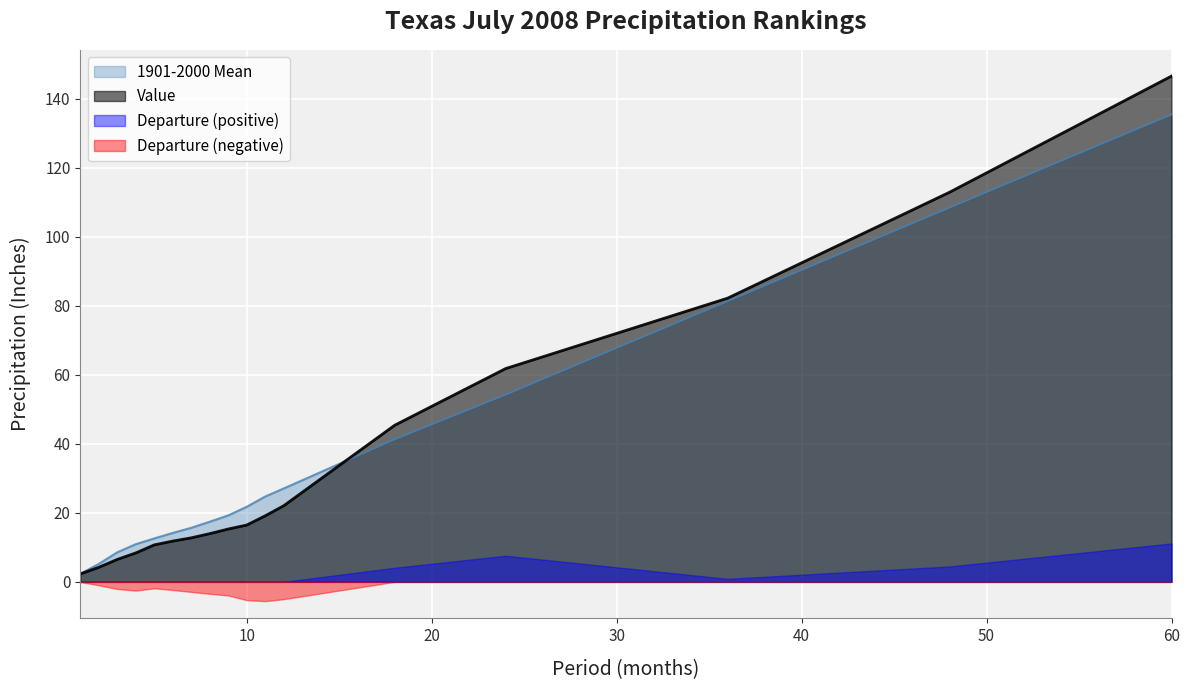

Reading left to right, extract all data points from this chart.

Value: 2.3	4.2	6.5	8.4	10.7	11.8	12.8	14.0	15.3	16.5	19.1	22.1	45.4	61.8	82.2	113.0	146.6
1901-2000 Mean: 2.3	5.2	8.6	10.9	12.6	14.2	15.7	17.4	19.3	21.8	24.7	27.1	41.3	54.3	81.4	108.5	135.5